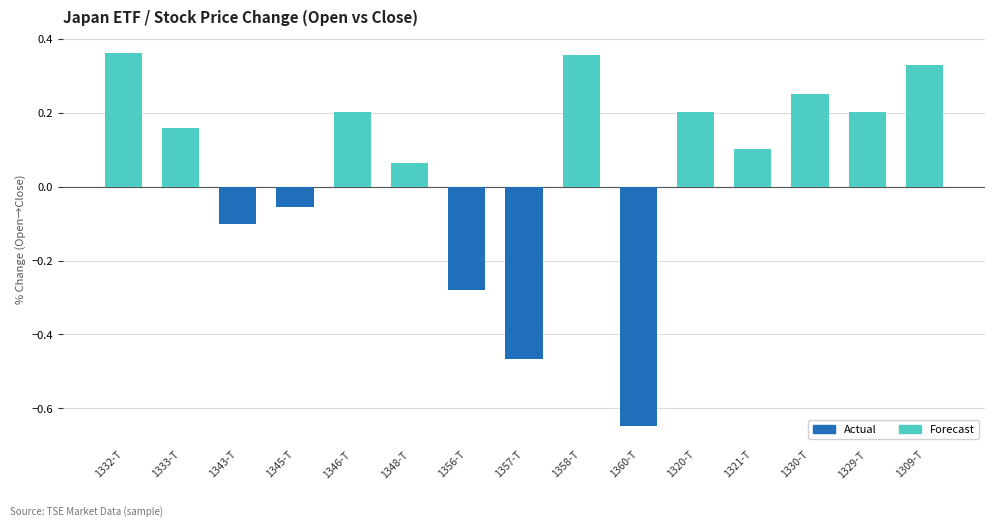

Read the Forecast value at 1348-T.

0.1